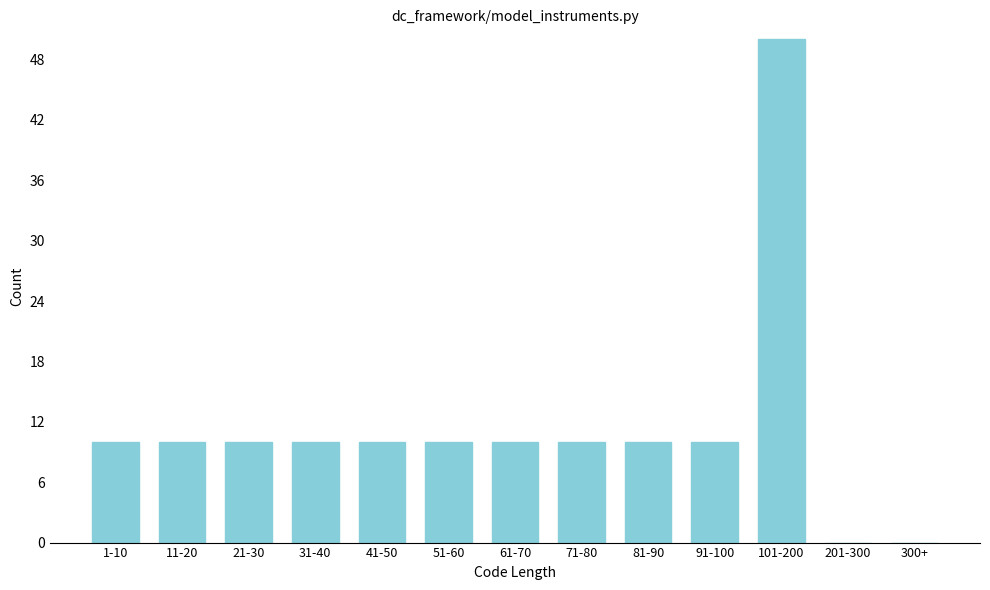

Reading left to right, transcribe all the data shown in this chart.

1-10=10	11-20=10	21-30=10	31-40=10	41-50=10	51-60=10	61-70=10	71-80=10	81-90=10	91-100=10	101-200=50	201-300=0	300+=0